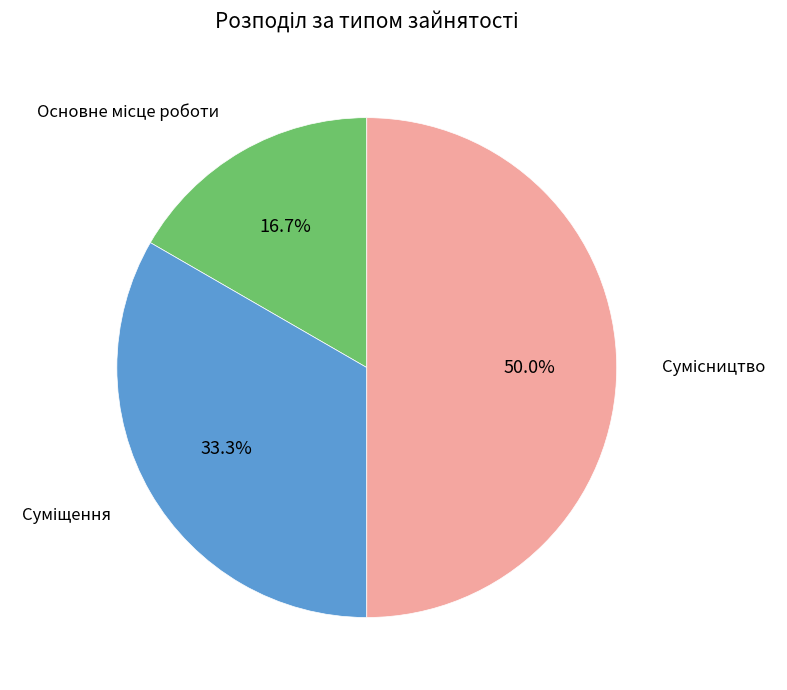

Does Сумісництво account for over 50% of the chart?

No